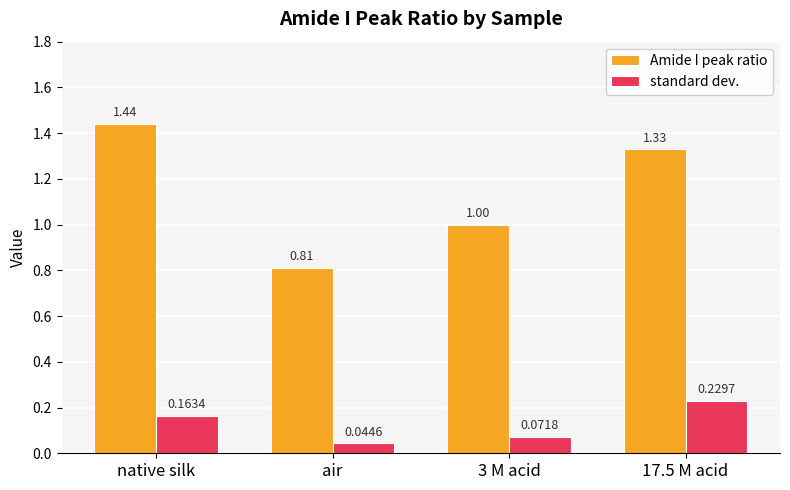

What is the sum of the Amide I peak ratio values at 3 M acid and air?

1.8